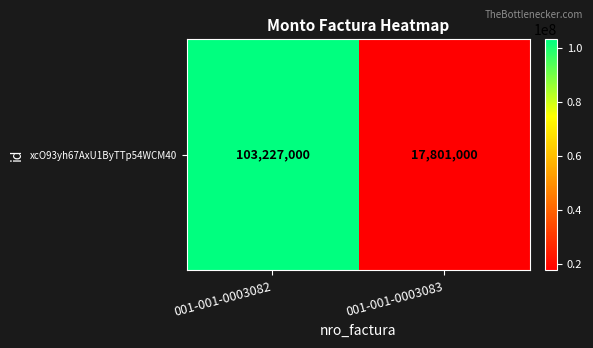

How many values are between 17801000 and 103227000?

2